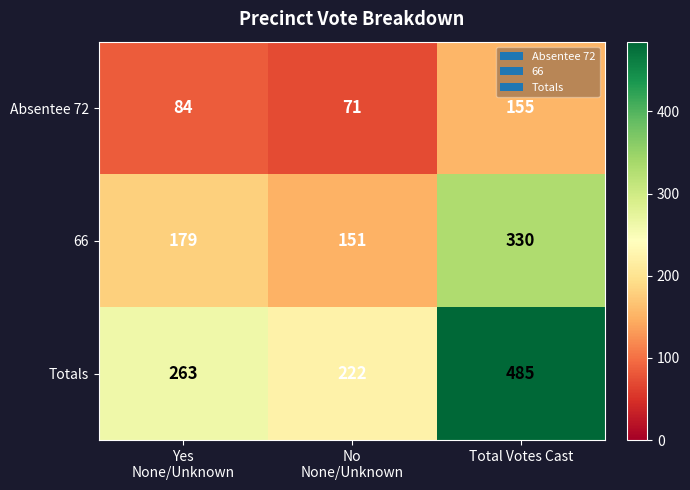

What is the spread (max minus min) of values at No
None/Unknown?

151